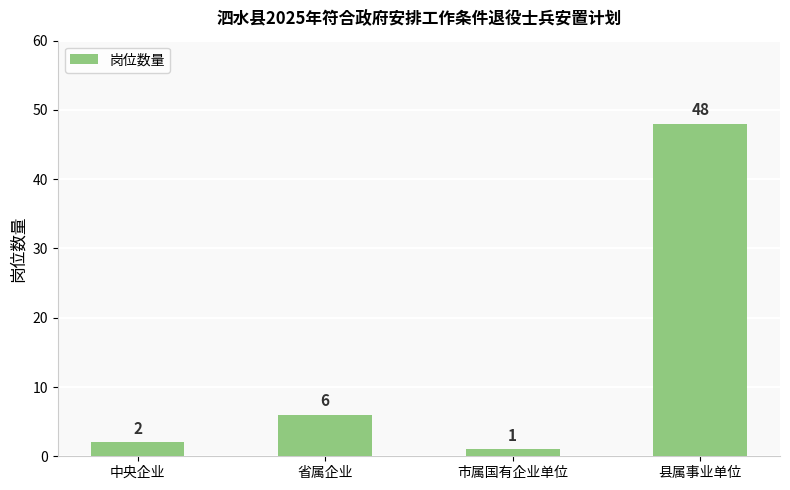

Which category has the lowest value across all series?

市属国有企业单位